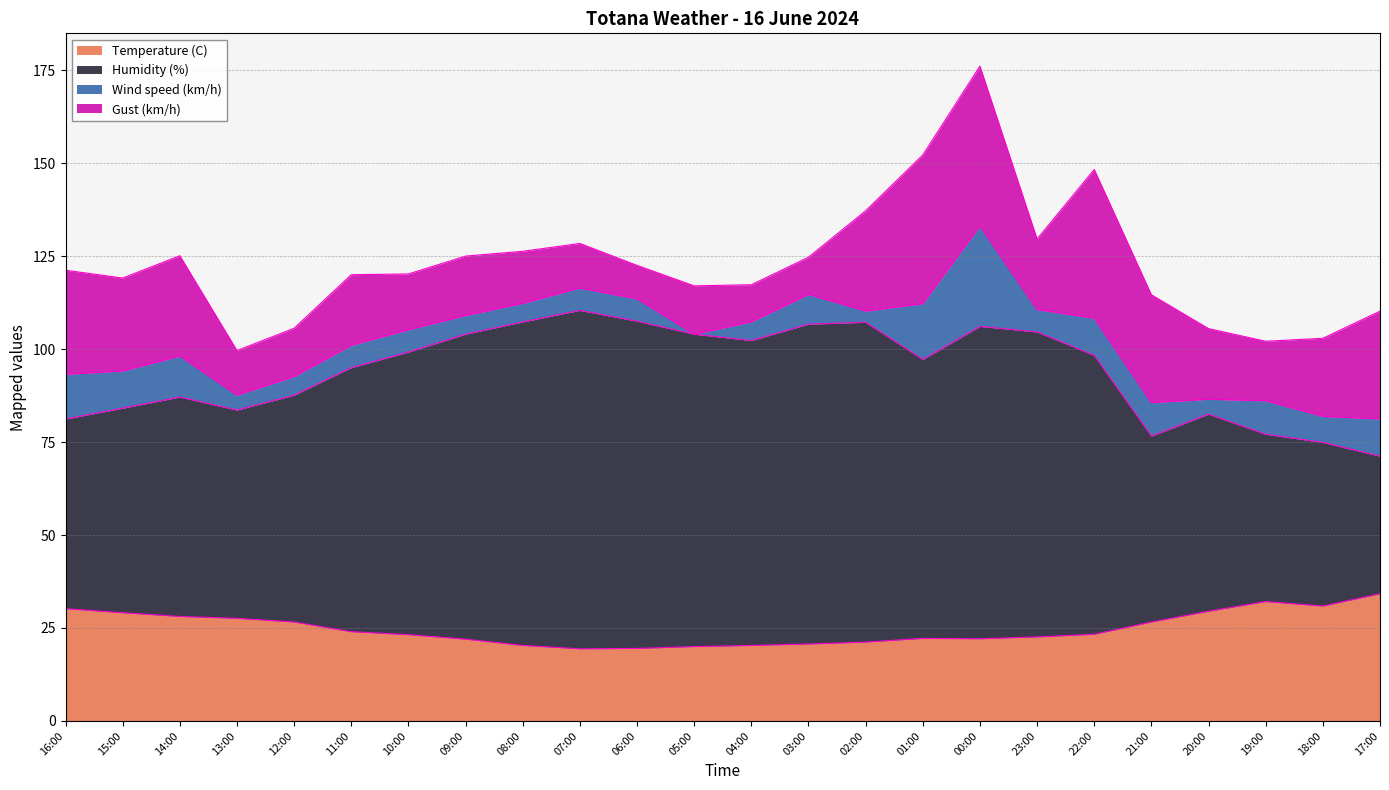

Between 01:00 and 17:00, which series saw the biggest shift?

Humidity (%)